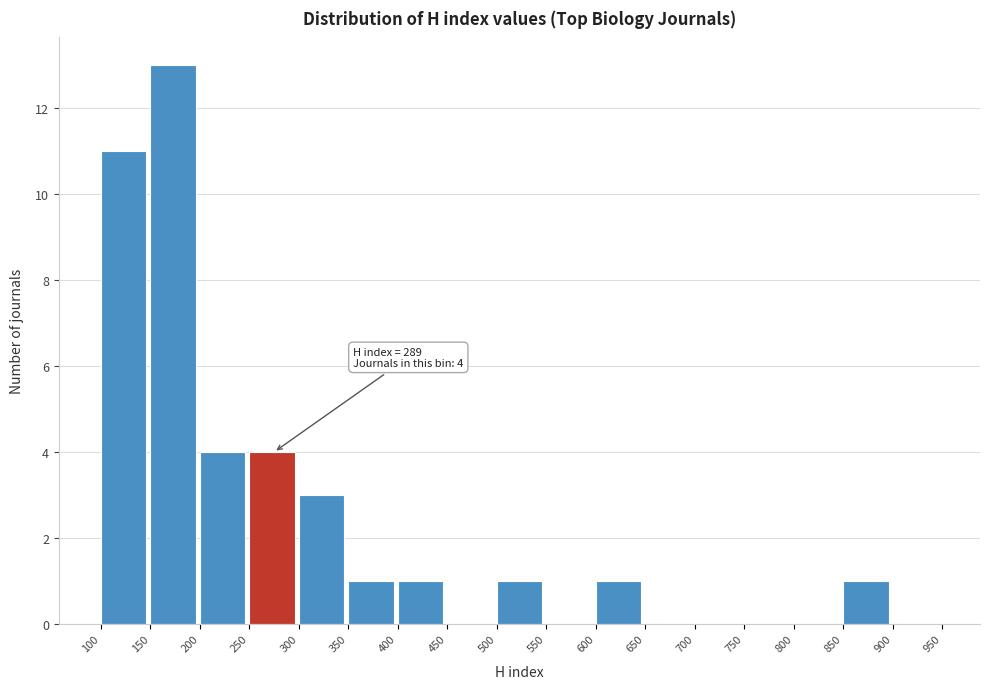

Which range on the x-axis has the tallest bar?

150 to 200